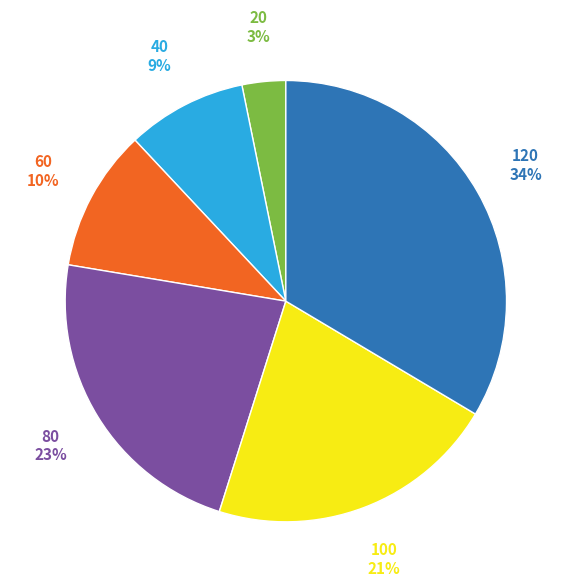

Rank the categories by value from highest to lowest.

120, 80, 100, 60, 40, 20